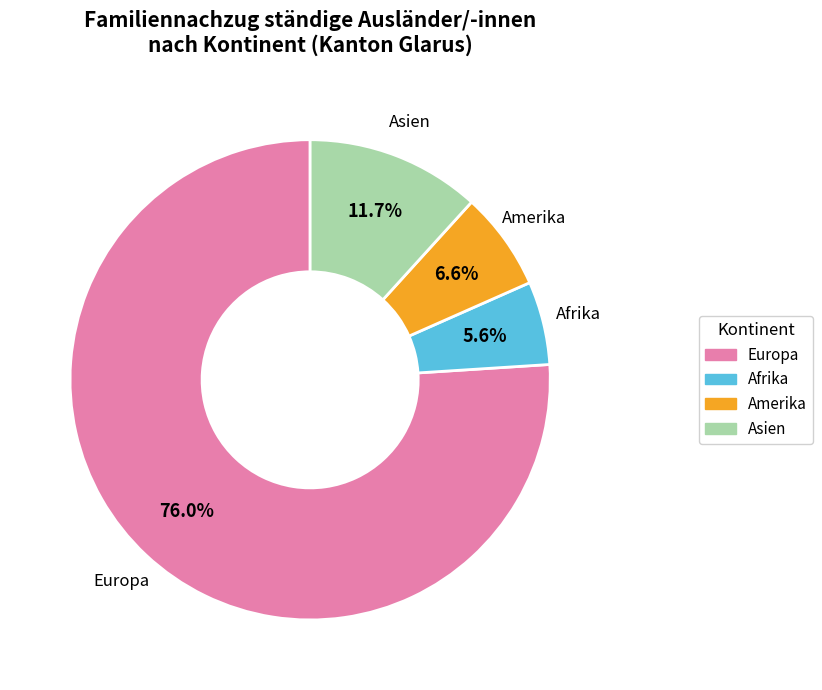

Is there a majority slice in this chart?

Yes